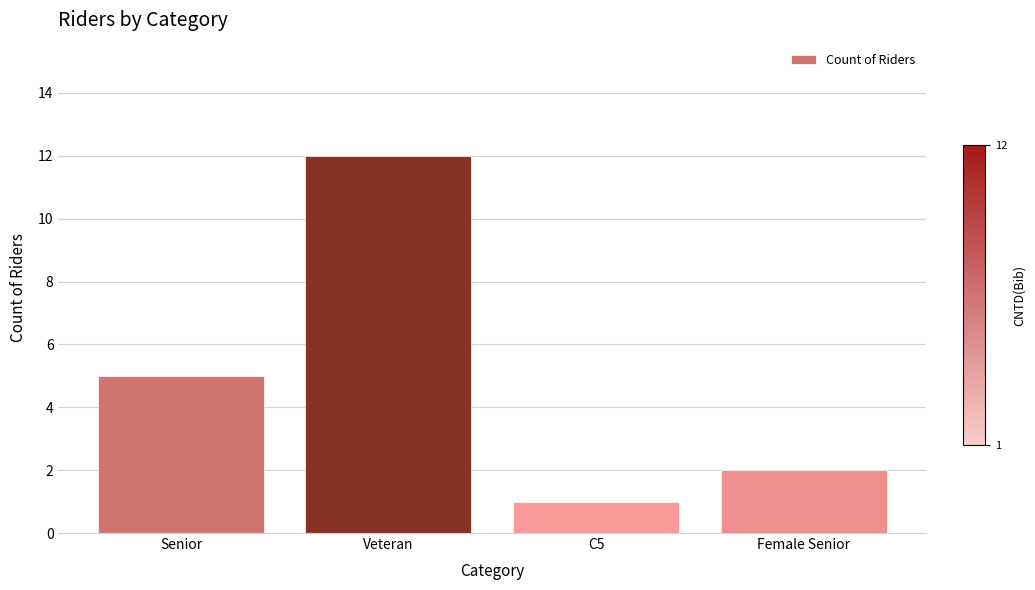

Reading right to left, what are all the values shown in this chart?

Female Senior=2	C5=1	Veteran=12	Senior=5